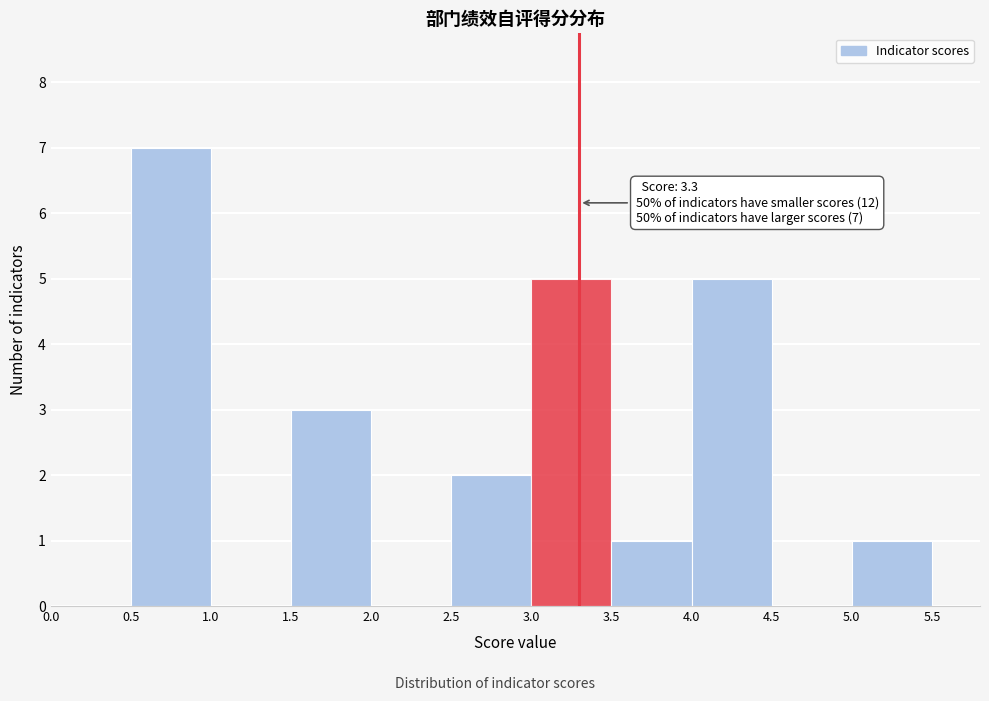

Over which range of the x-axis is the bar tallest?

0.5 to 1.0